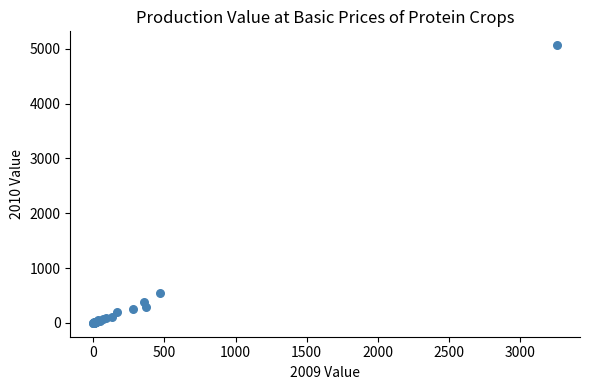

What Y value in the scatter plot is closest to 2531?

542.6